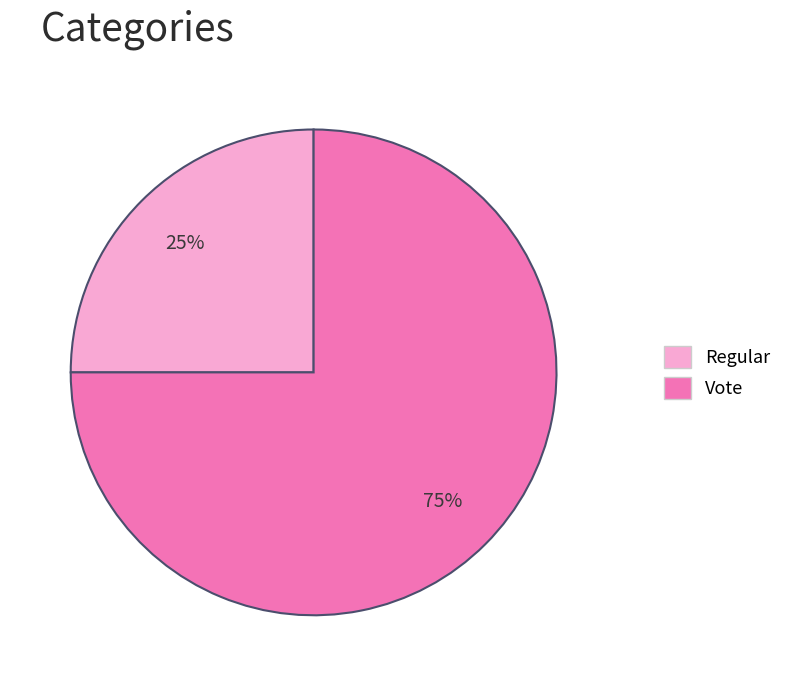

Count the number of slices in the pie.

2